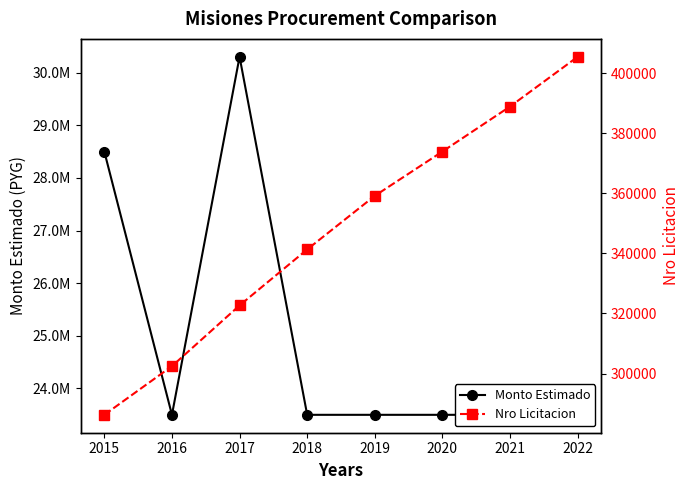

Does the chart have visible grid lines?

No